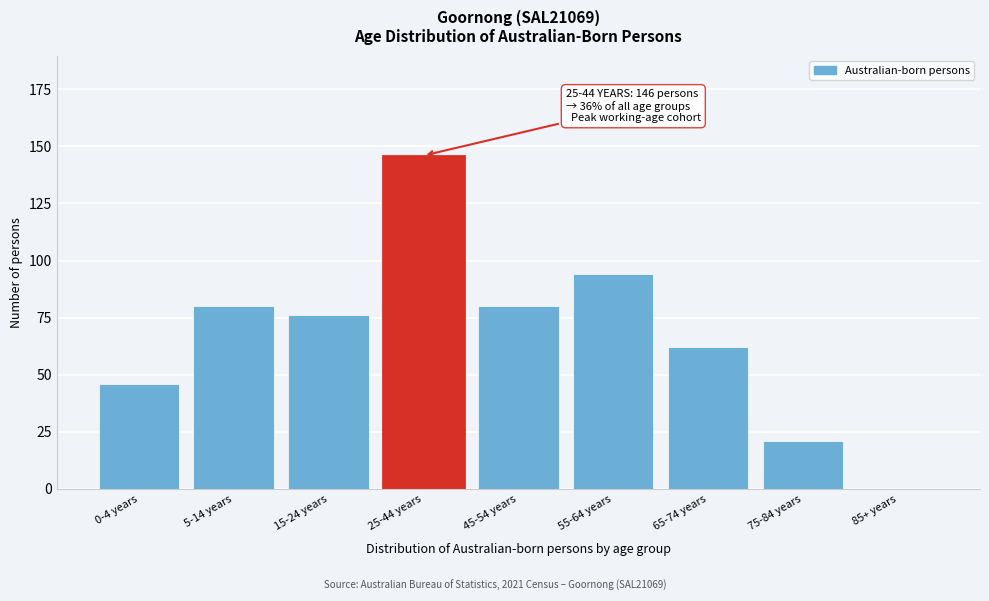

Reading left to right, transcribe all the data shown in this chart.

0-4 years=46	5-14 years=80	15-24 years=76	25-44 years=146	45-54 years=80	55-64 years=94	65-74 years=62	75-84 years=21	85+ years=0